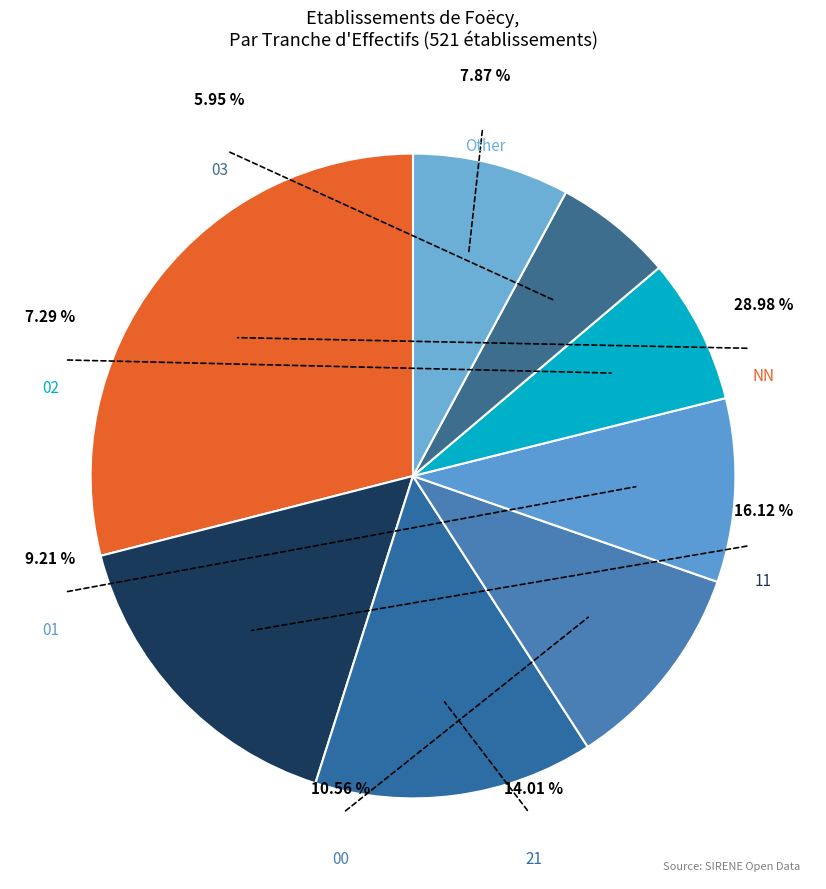

To the nearest percent, what percentage of the pie is 02?

7%